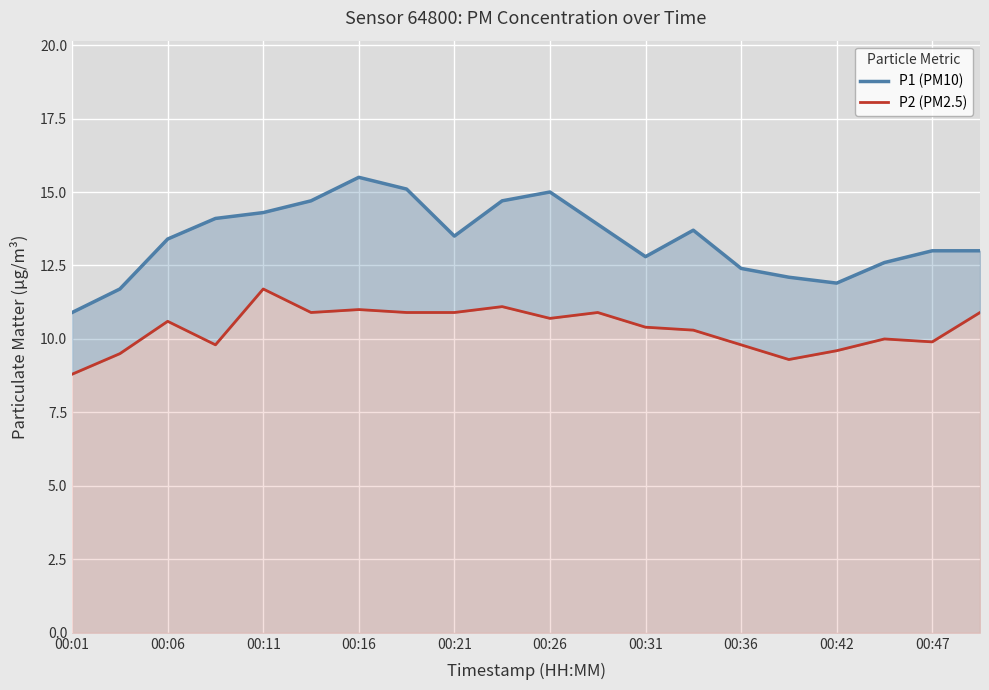

What are all the series names shown in the legend?

P1 (PM10), P2 (PM2.5)